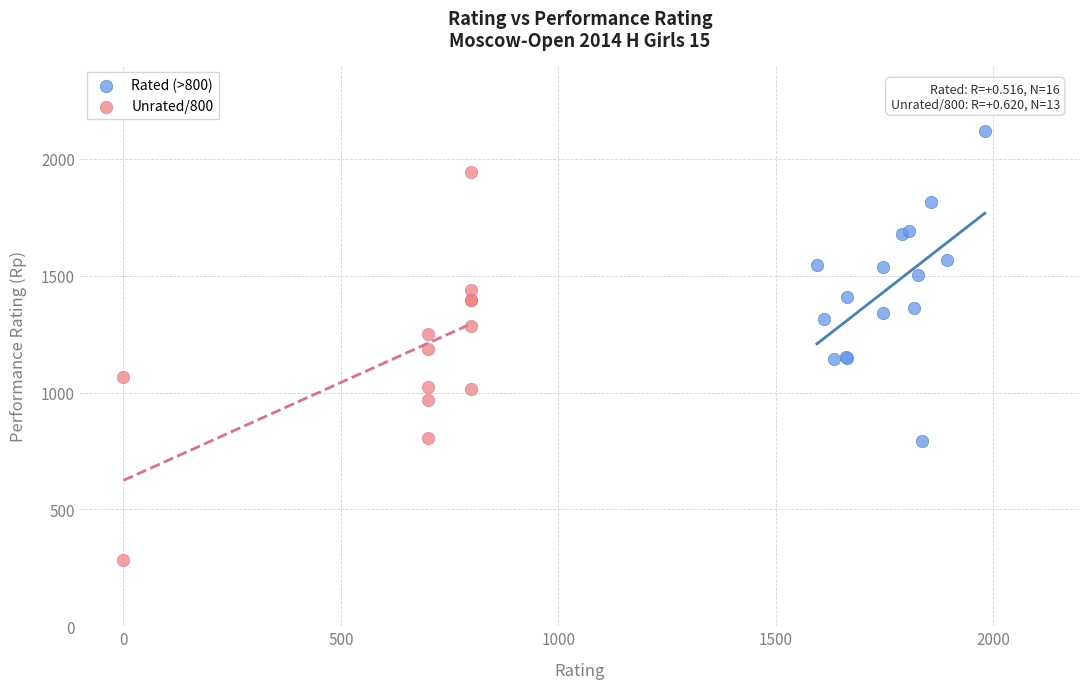

Which series contains the lowest Y value?

Unrated/800